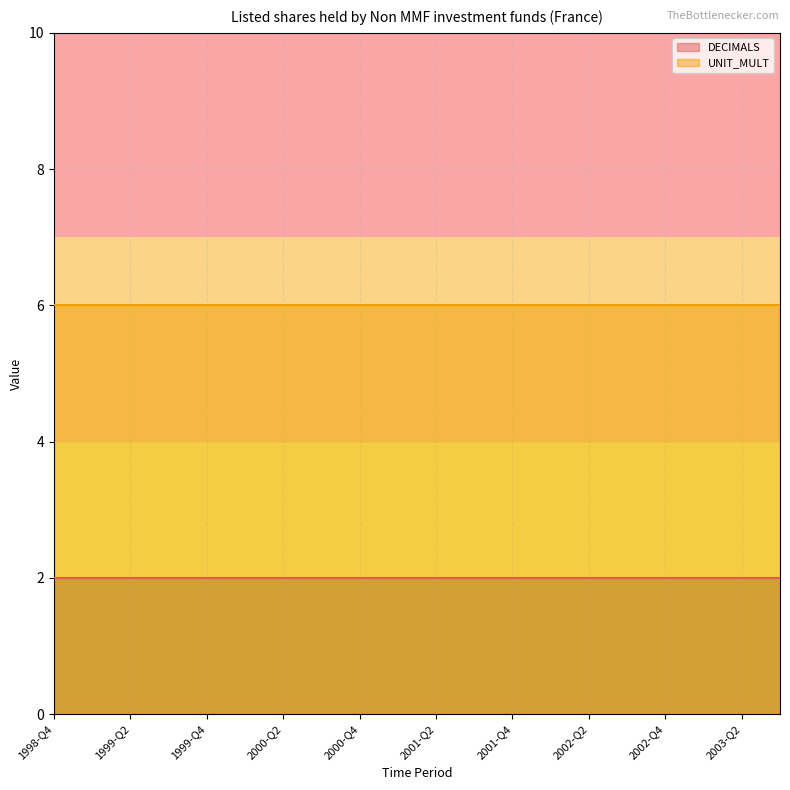

What position from the right is 2001-Q2?

10